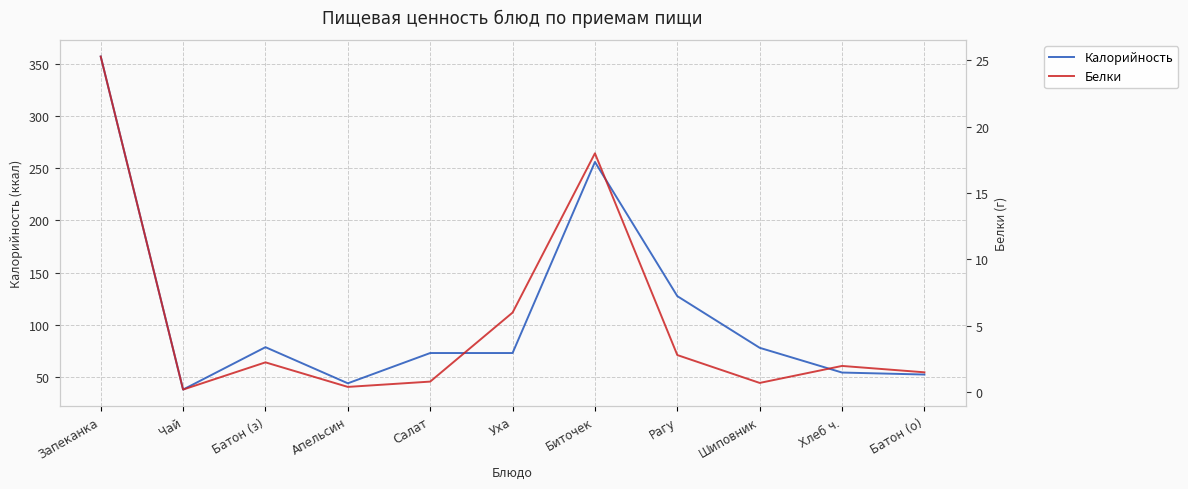

What is the difference between the maximum and minimum values in the Калорийность series?

319.0